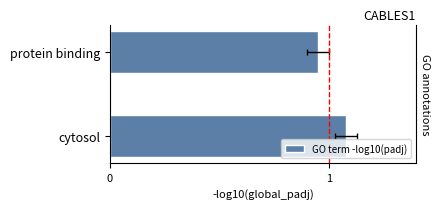

True or false: the data shows 0.9 at 1.

True